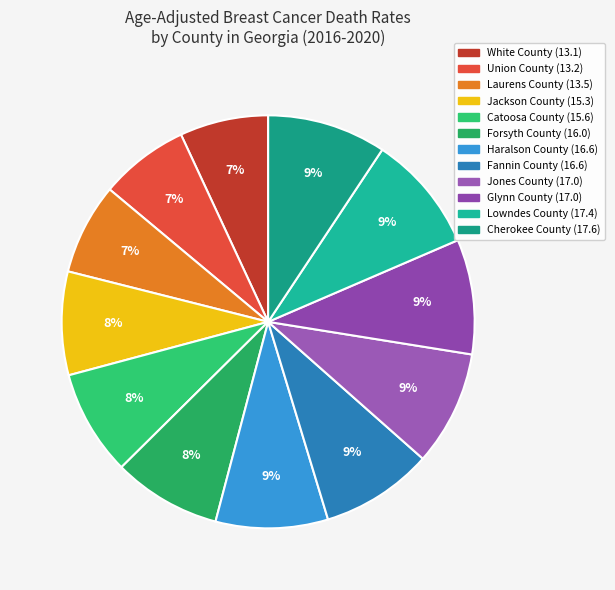

Combined, do Laurens County and Glynn County account for over 50%?

No